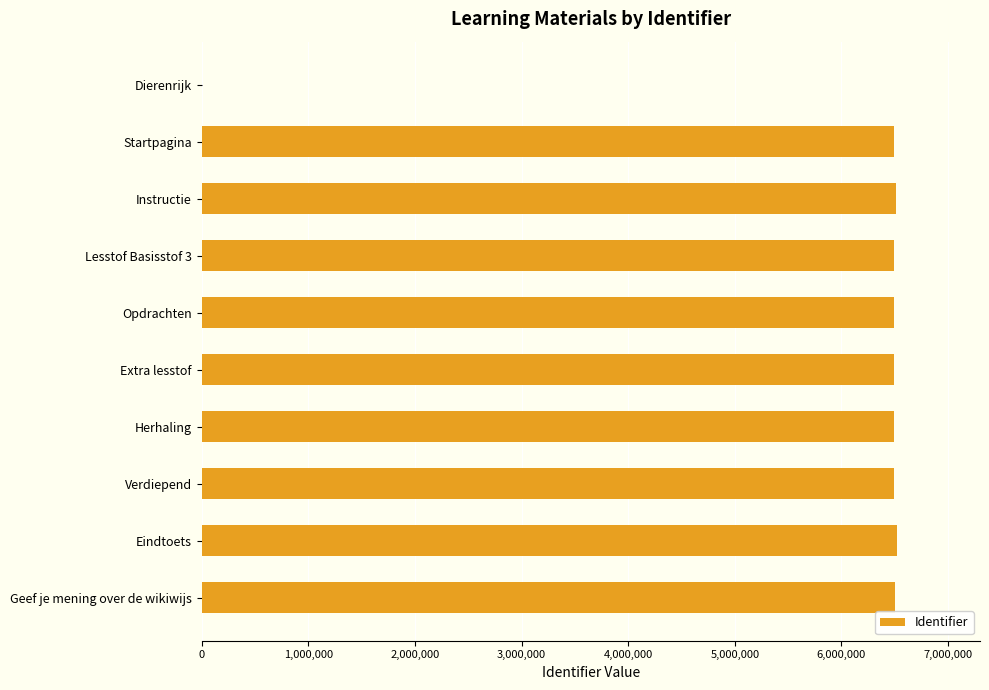

Where is the data nearest to the value 3258633?

Startpagina